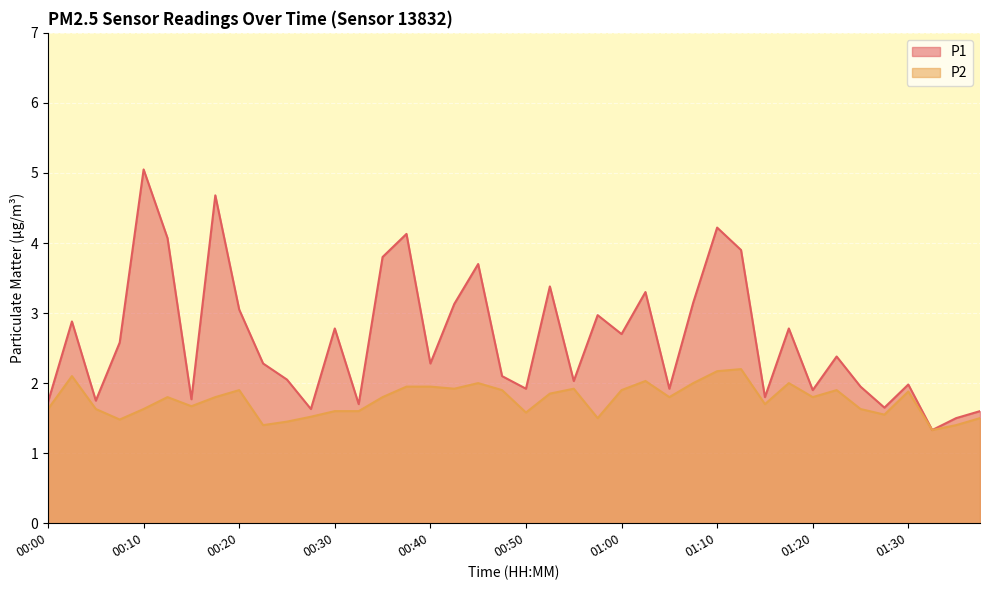

At which category does the chart reach its peak across all series?

00:10